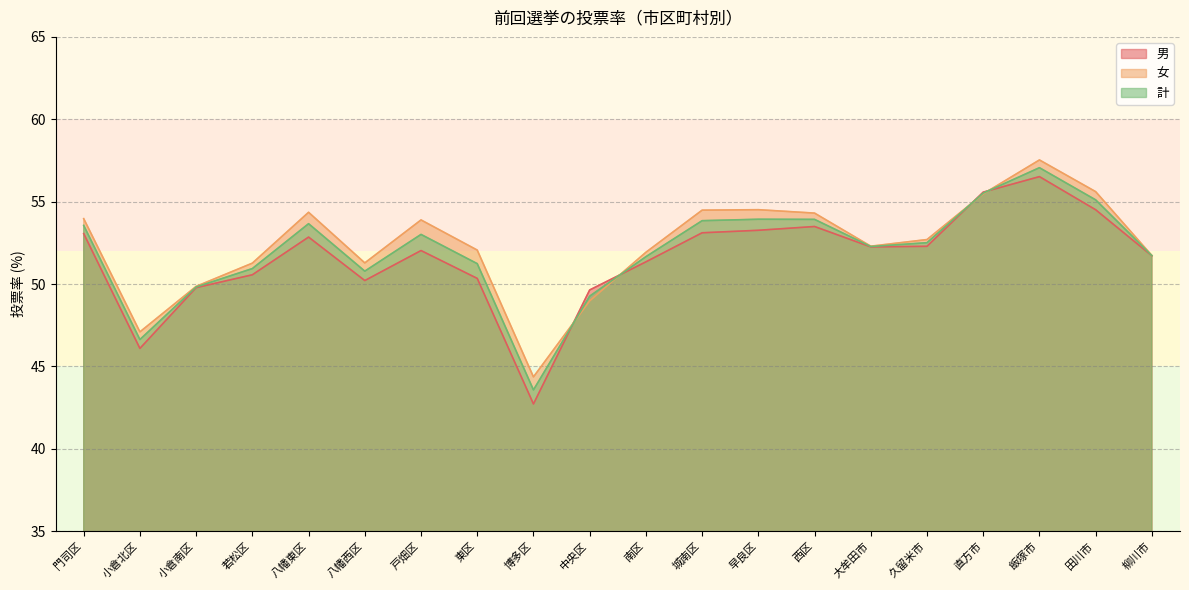

True or false: 女 and 男 intersect in this chart.

True